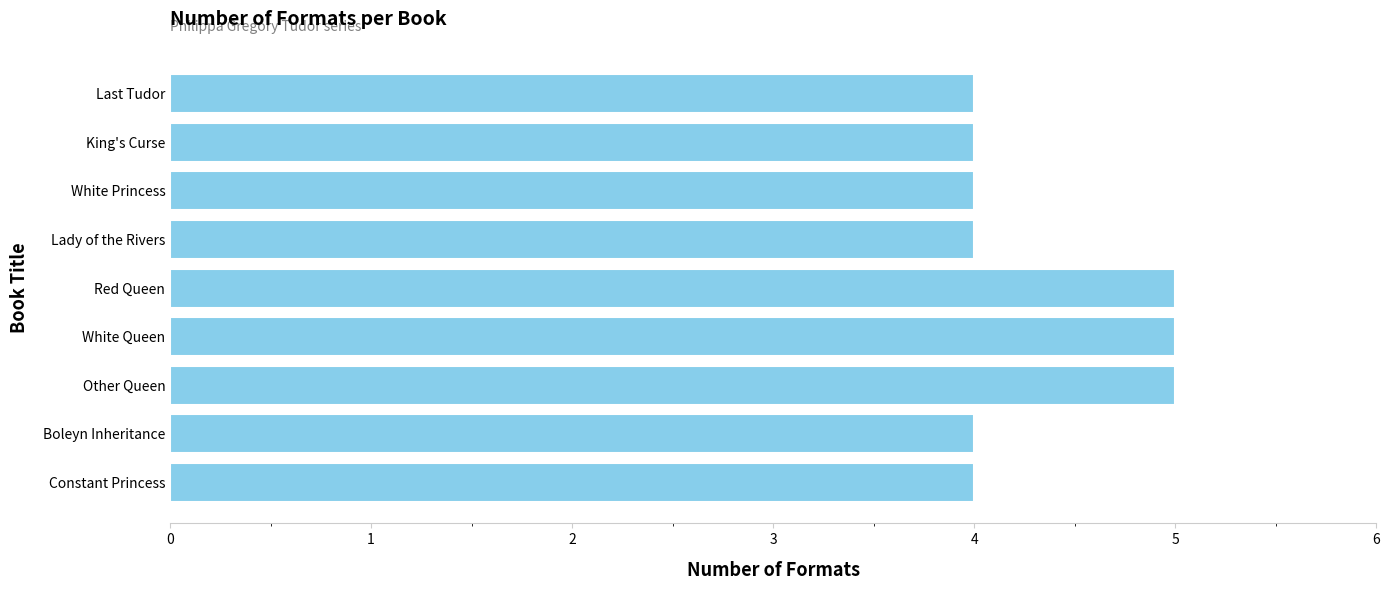

What is the change in value from Lady of the Rivers to Red Queen?

+1